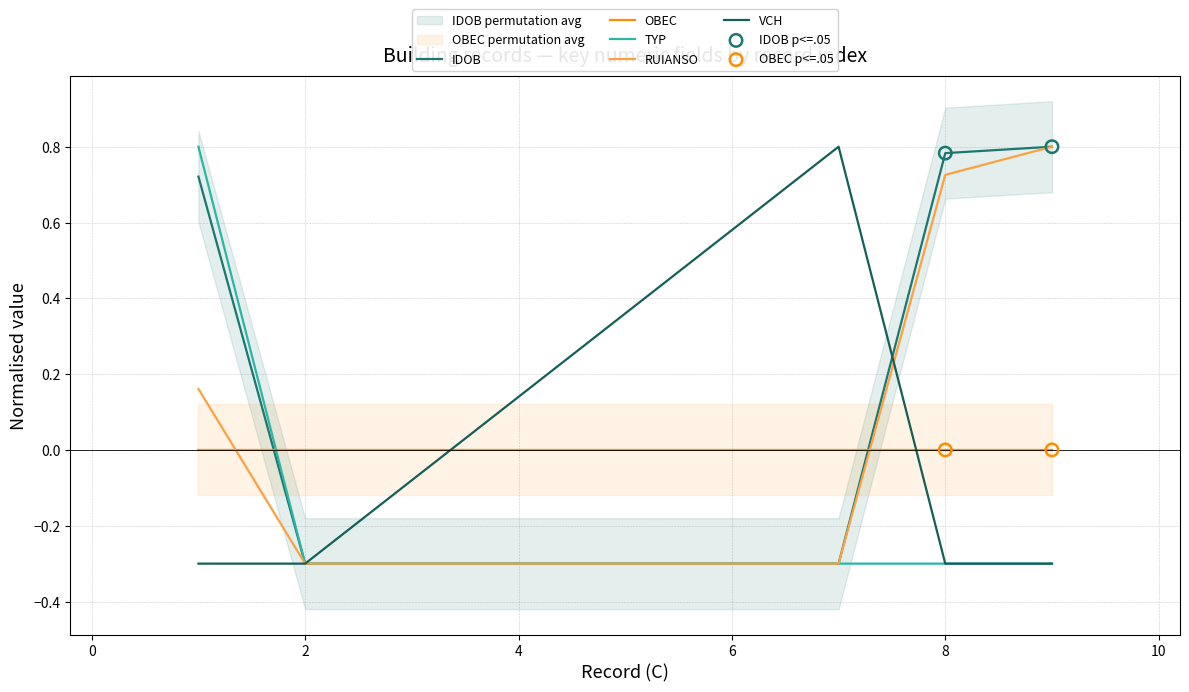

Which series reaches the maximum Y coordinate?

IDOB